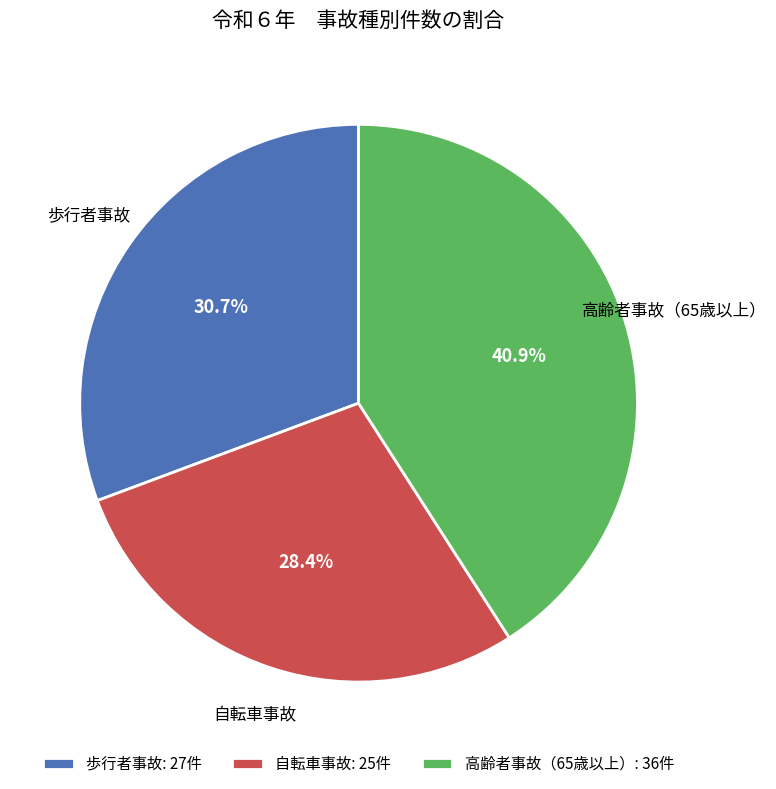

Is there any slice that represents more than half of the pie?

No